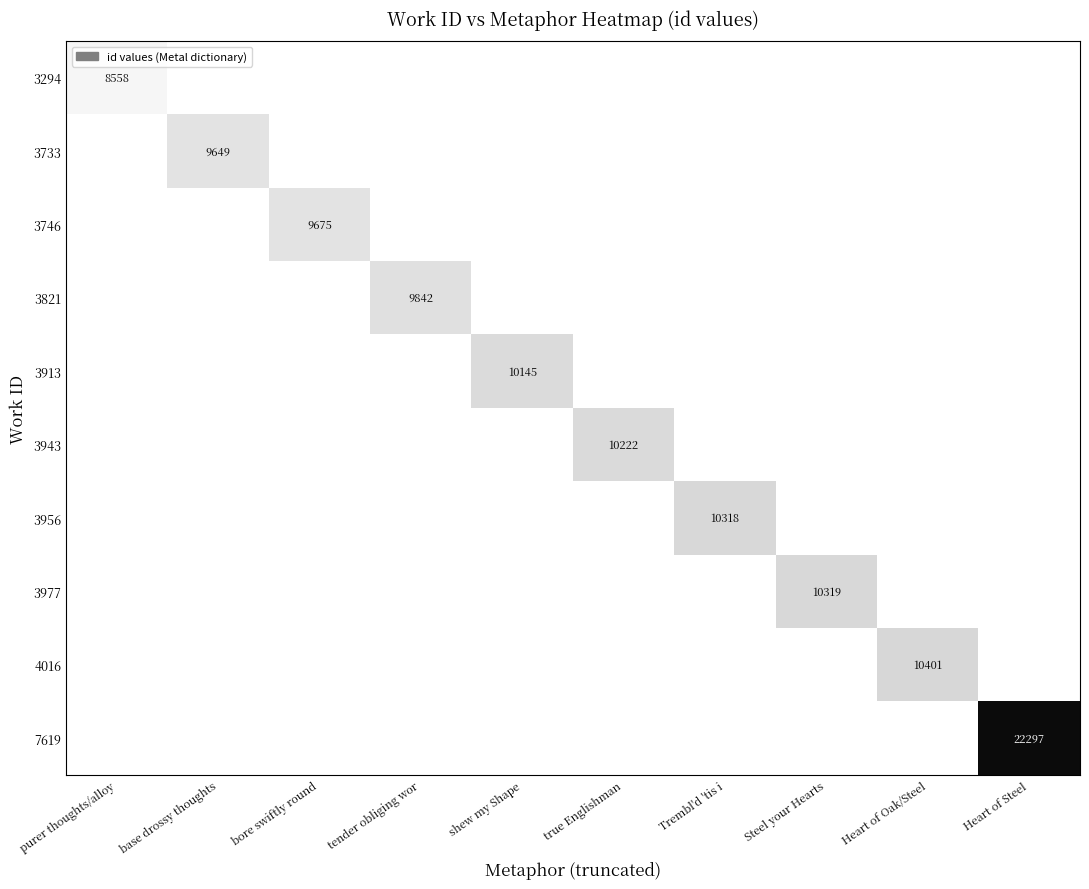

True or false: 7619 has a value of 11131.6 at Heart of Steel.

False